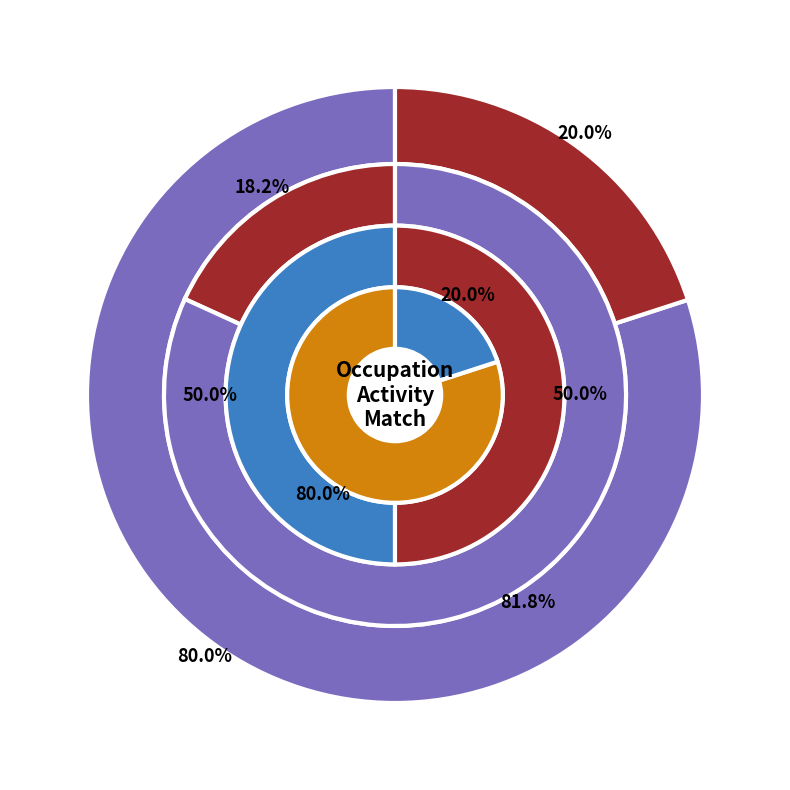

At Survey Researchers, list the series in order from largest to smallest.

Job Zone, Shared Activities, Similar Activities